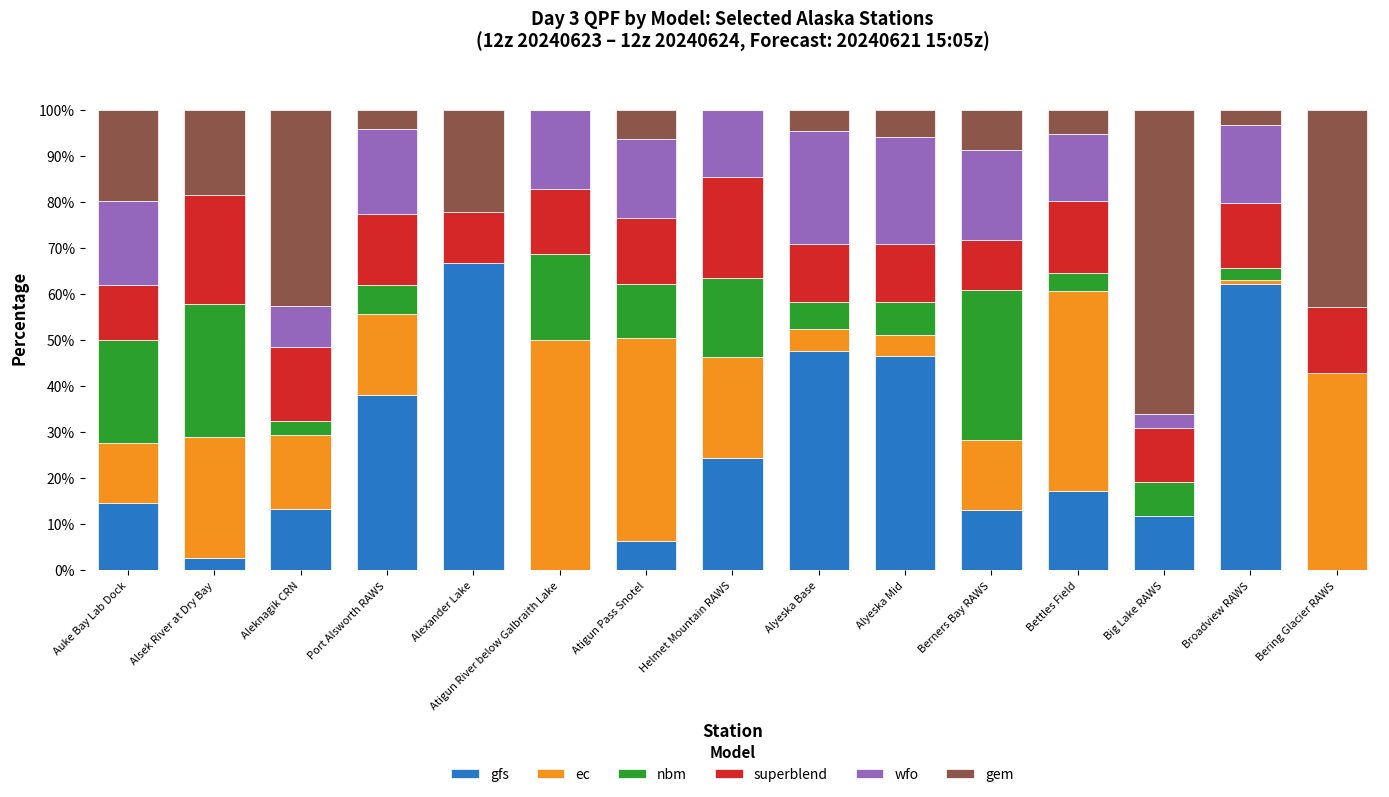

Count the number of data series in this chart.

6